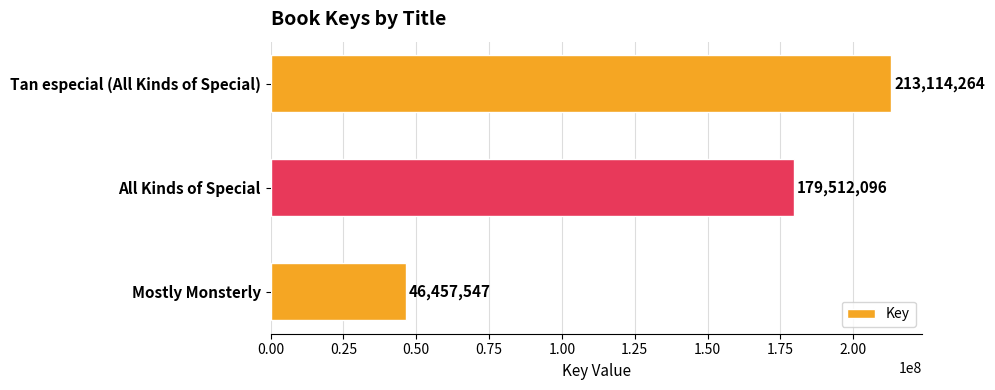

What is the sum of the values at All Kinds of Special and Mostly Monsterly?

225969643